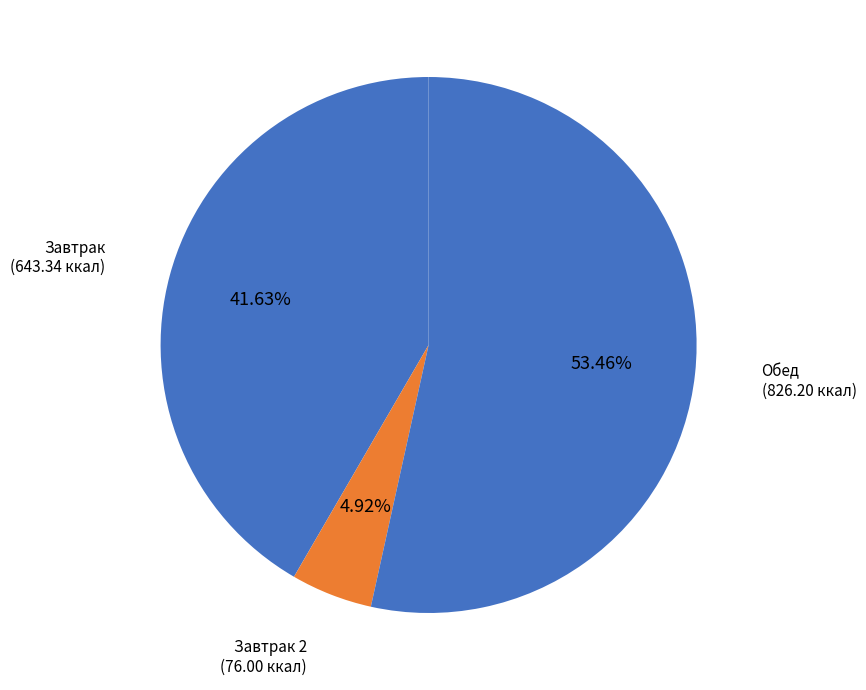

Which has a higher value, Обед or Завтрак 2?

Обед